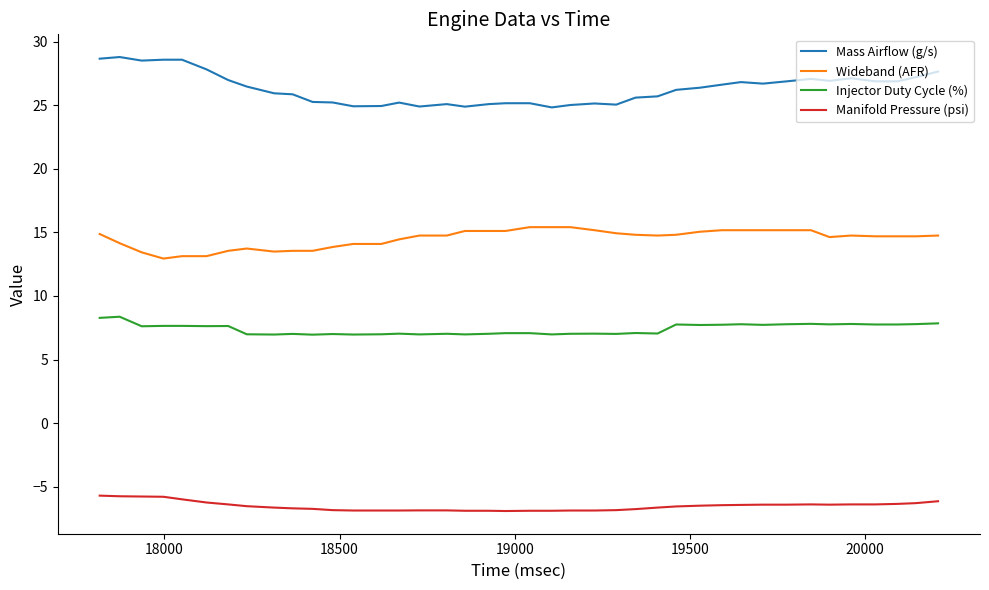

What is the smallest value displayed?

-6.9